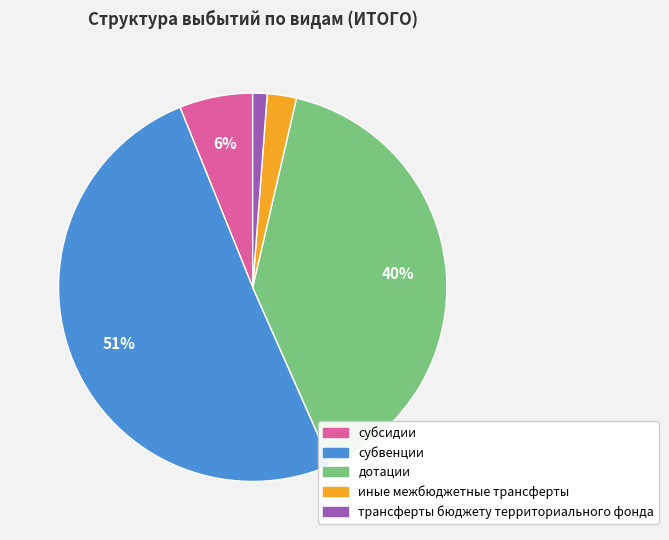

What is the smallest slice in the pie chart?

трансферты бюджету территориального фонда